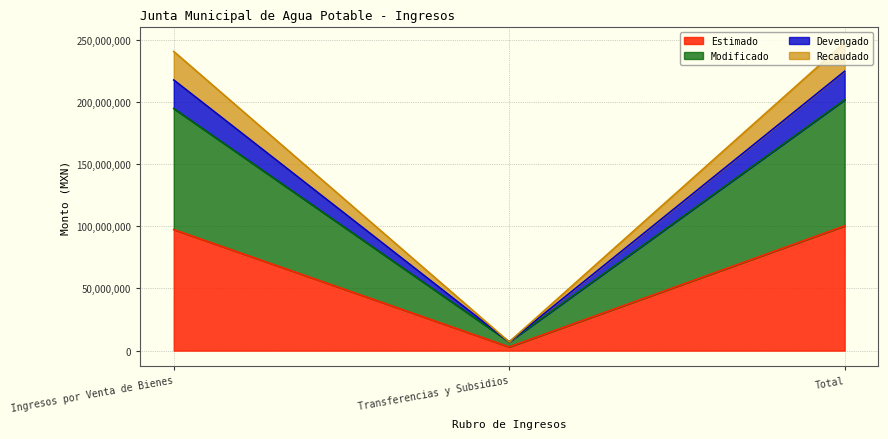

What value does the Estimado series have at Total?

100310830.0